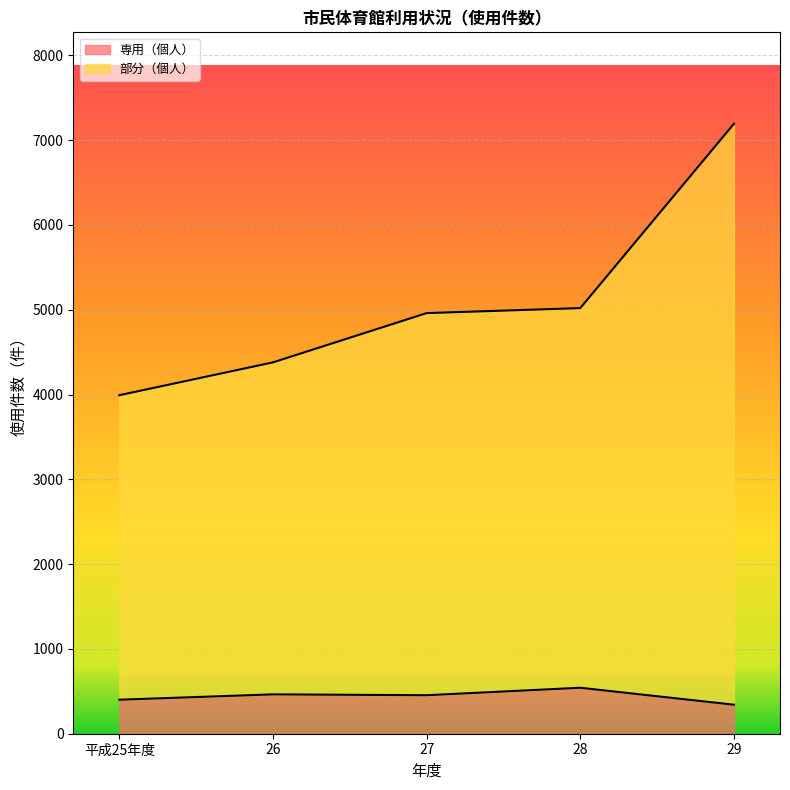

What is the value of the 部分（個人） point at the 5th from the left?

7192